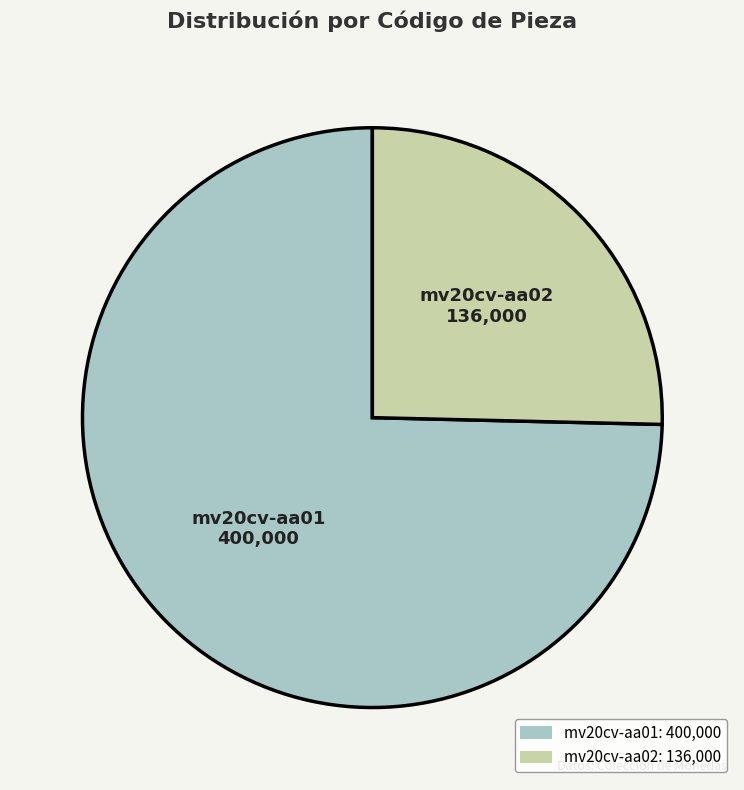

What is the ratio of the value at mv20cv-aa01 to the value at mv20cv-aa02?

2.9